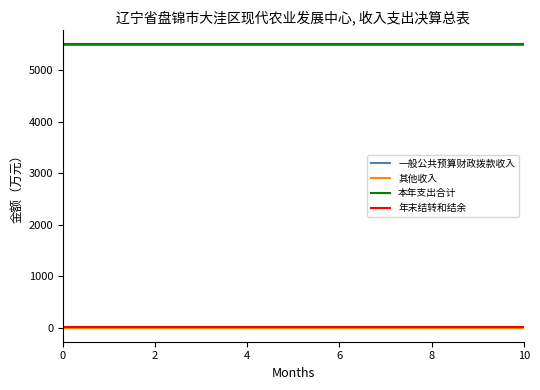

True or false: 年末结转和结余 and 一般公共预算财政拨款收入 intersect in this chart.

False